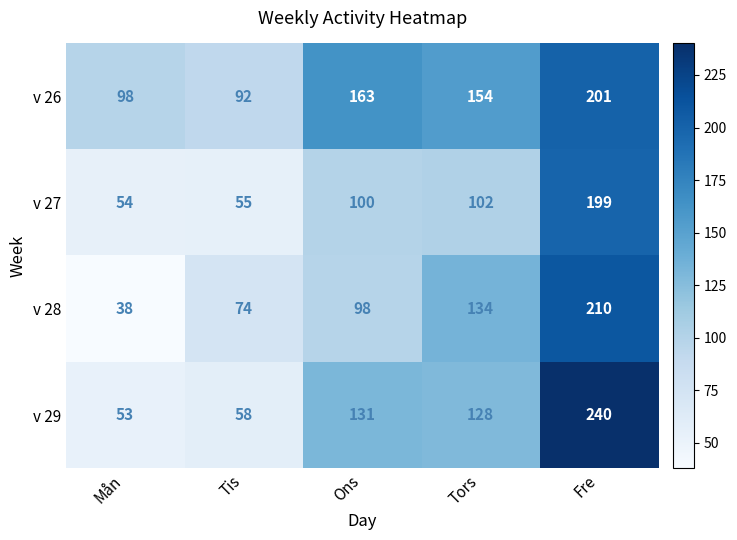

What is the total value across all series at Tors?

518